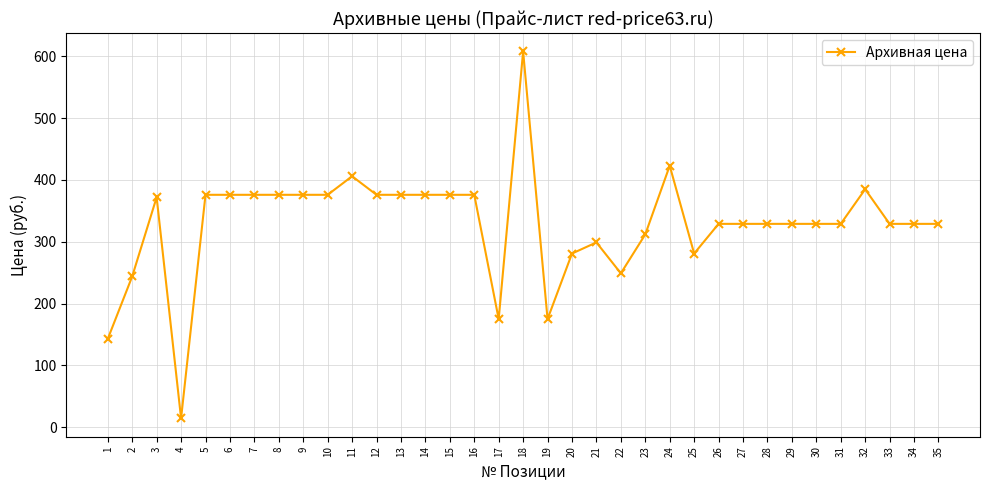

At which category does the data reach its first local valley?

4